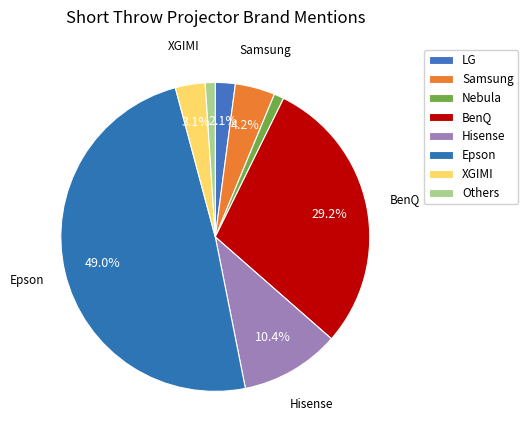

Count the number of slices in the pie.

8